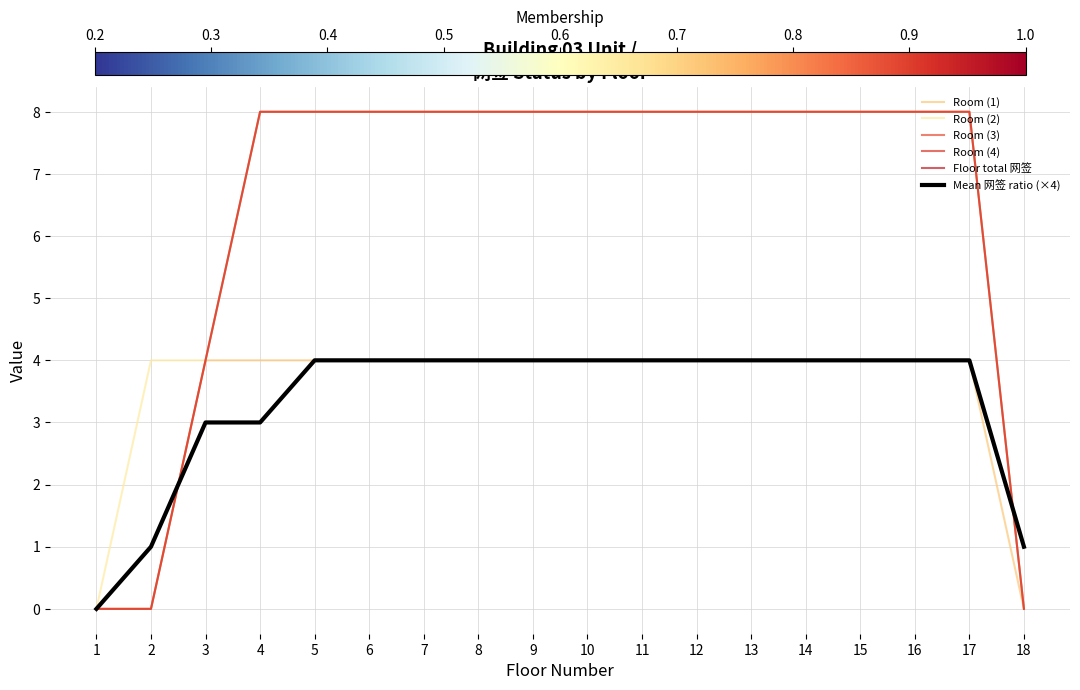

True or false: Room (2) has a value of 5 at 12.

False